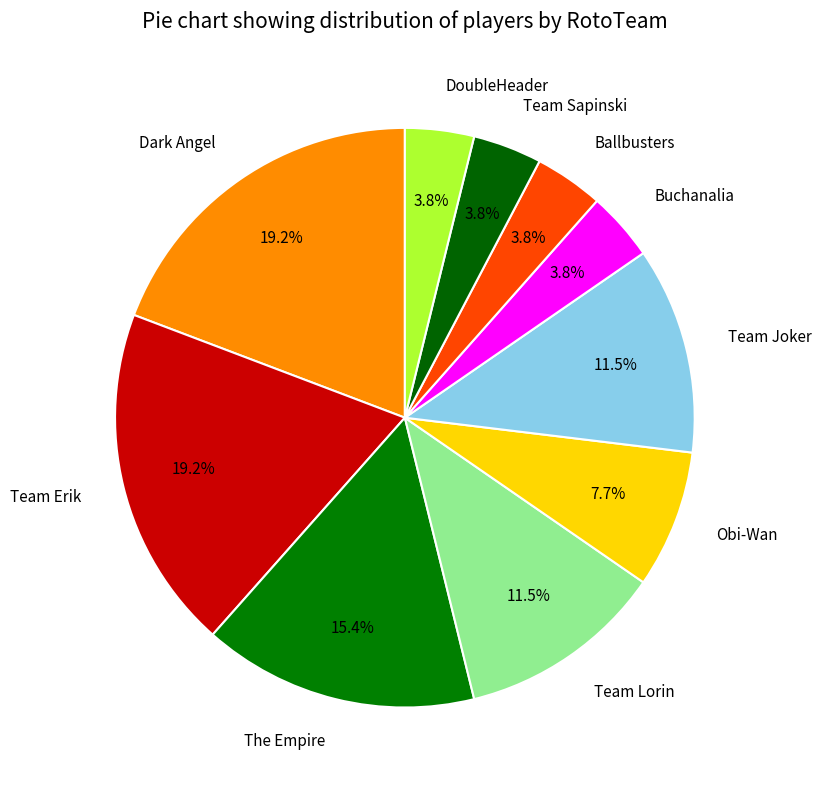

True or false: Team Erik accounts for 6% of the total.

False